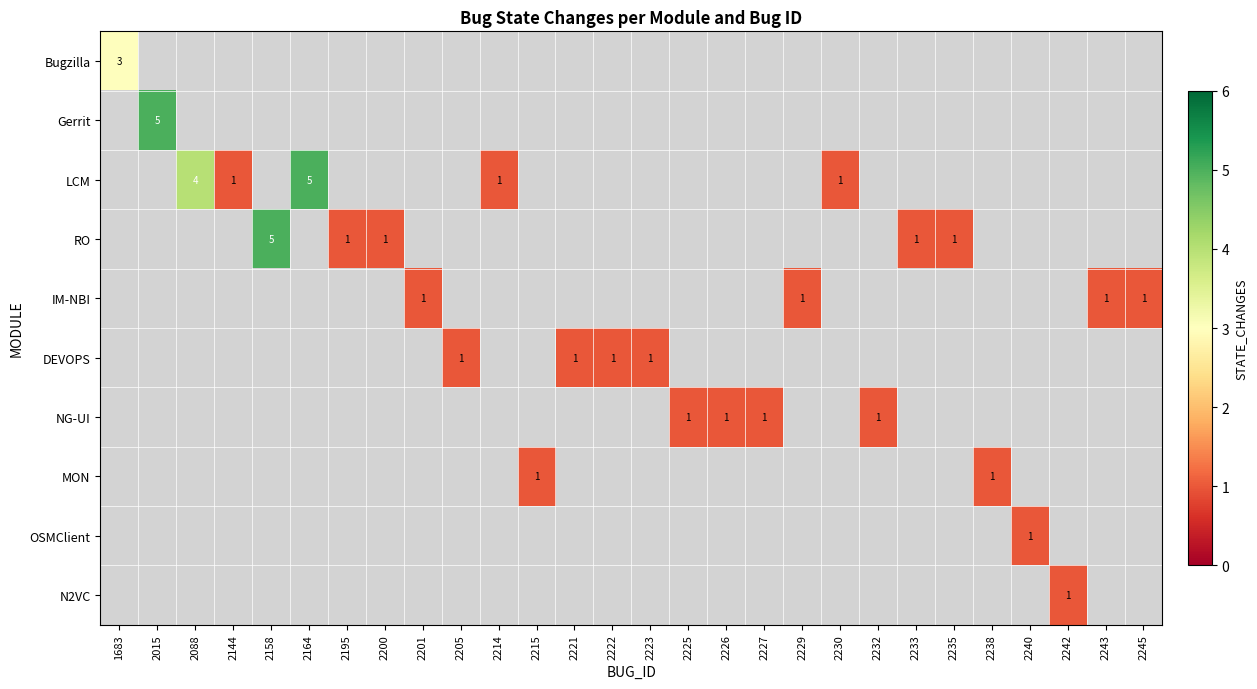

Which series has the widest spread of values?

Bugzilla